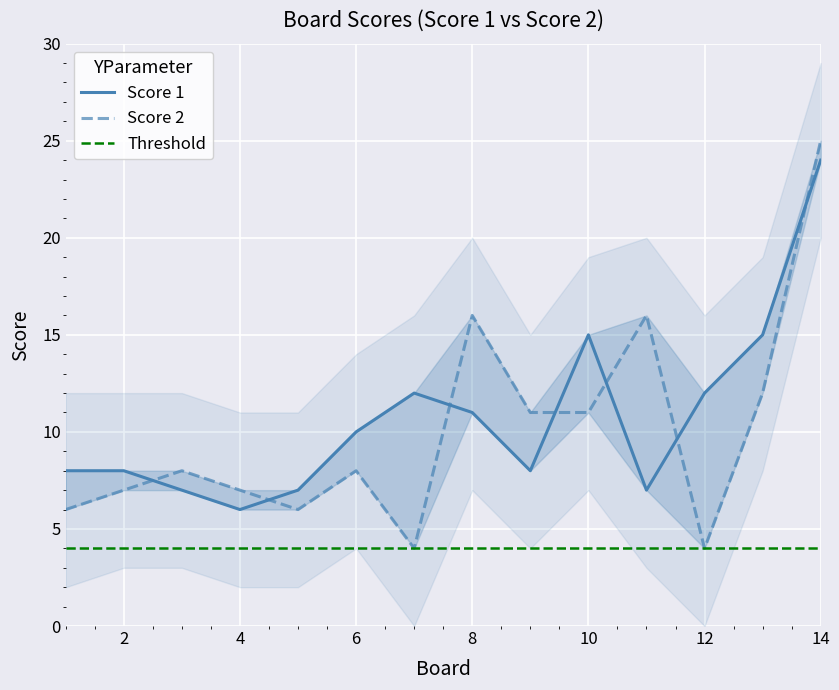

Which series has the widest spread of values?

Score 2